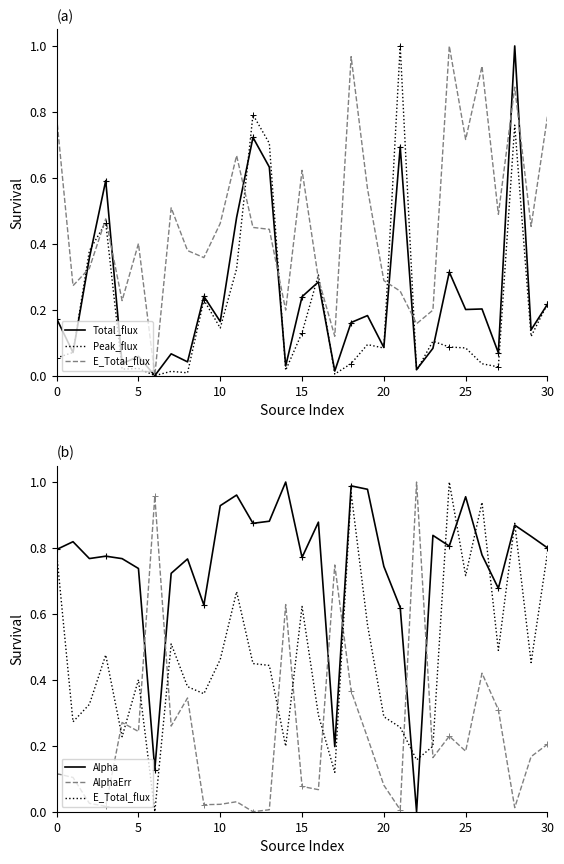

What is the sum of all Alpha values?

23.3